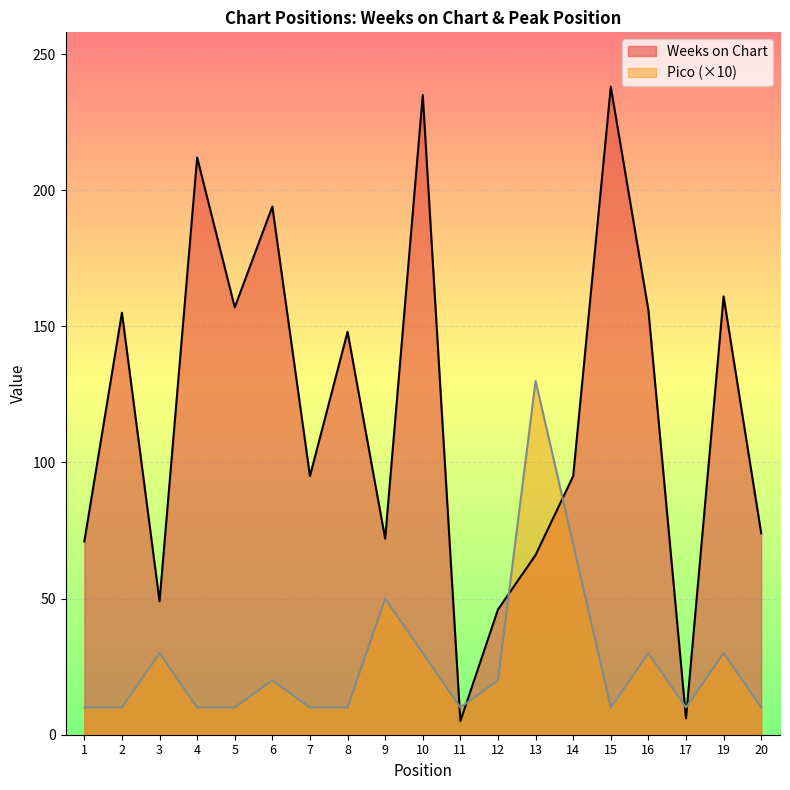

Reading left to right, what are all the values shown in this chart?

Weeks on Chart: 71	155	49	212	157	194	95	148	72	235	5	46	66	95	238	156	6	161	74
Pico: 10	10	30	10	10	20	10	10	50	30	10	20	130	70	10	30	10	30	10